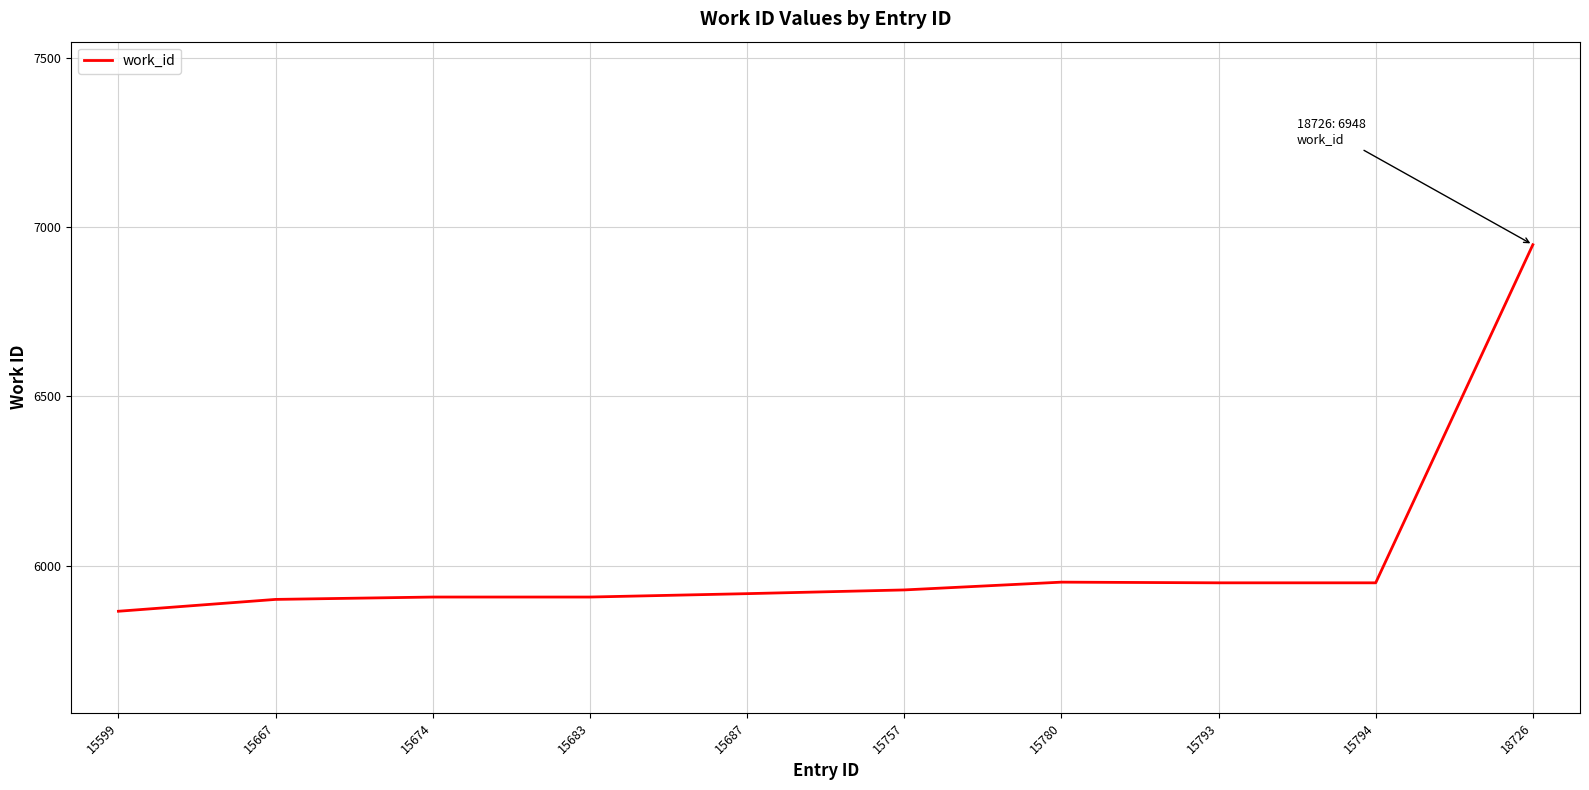

What is the difference between the maximum and minimum values?

1083